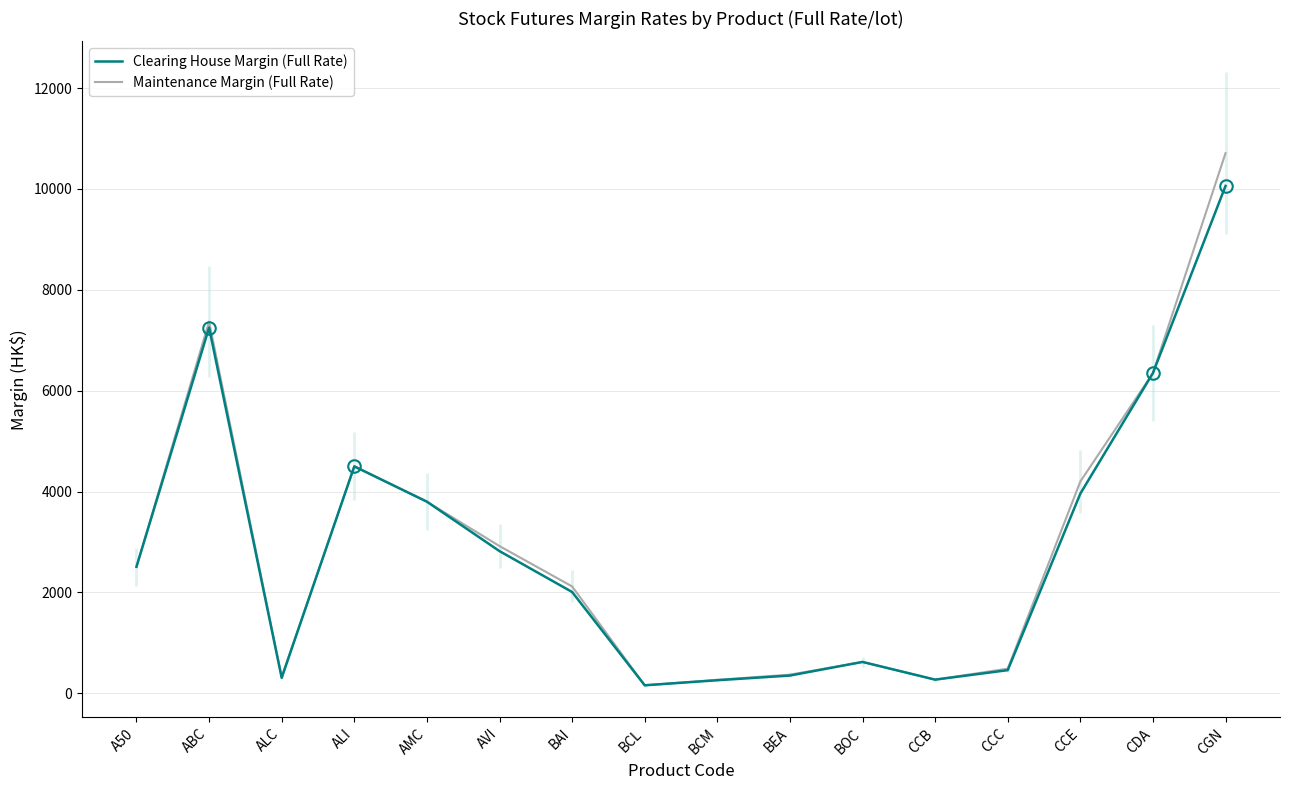

What is the label of the 6th point from the right?

BOC